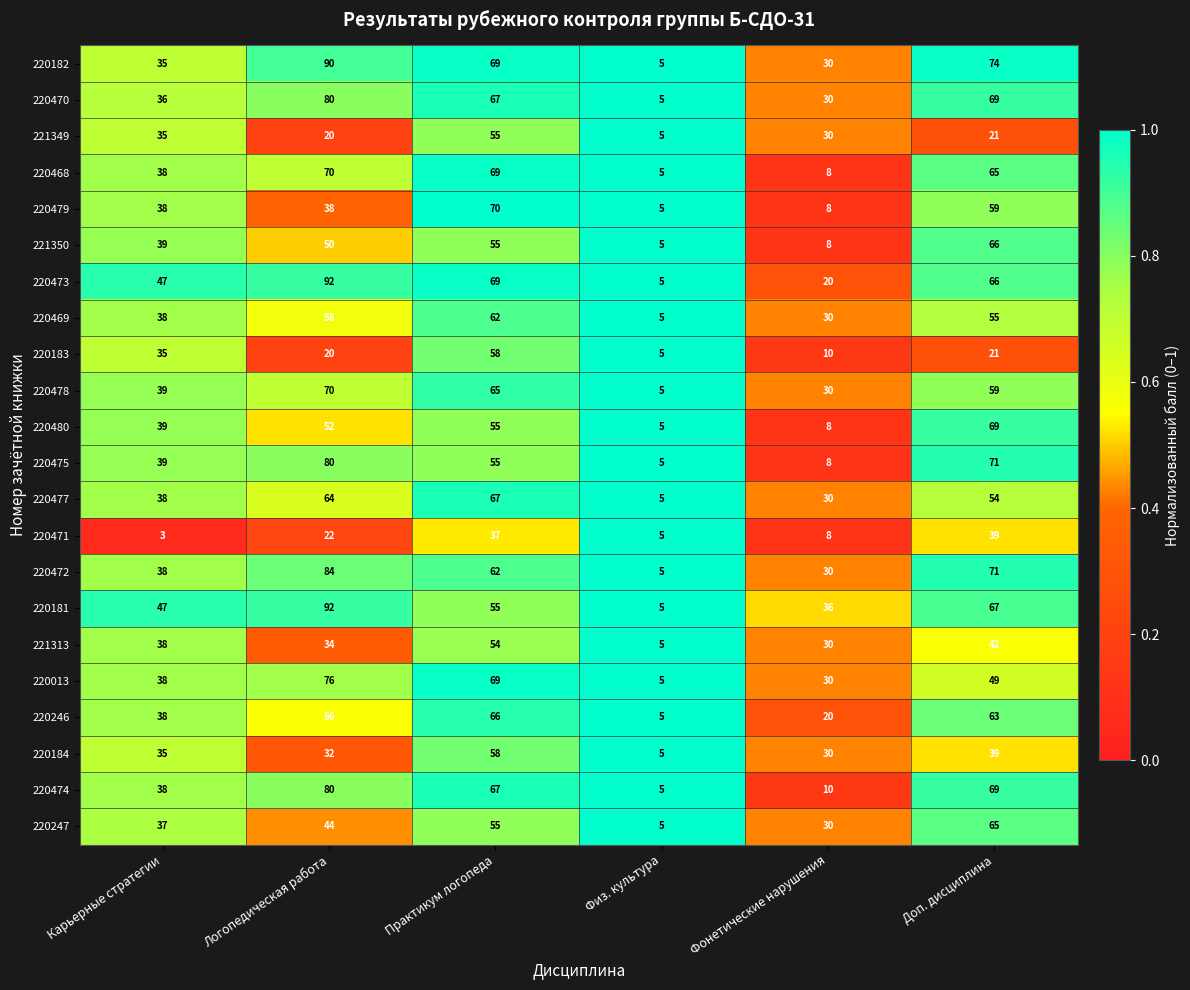

The value of 220479 at Карьерные стратегии is 38. True or false?

True